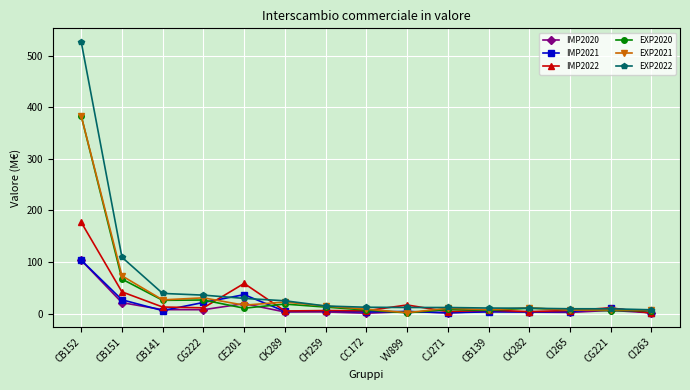

What value does the EXP2021 series have at CC172?

8.6